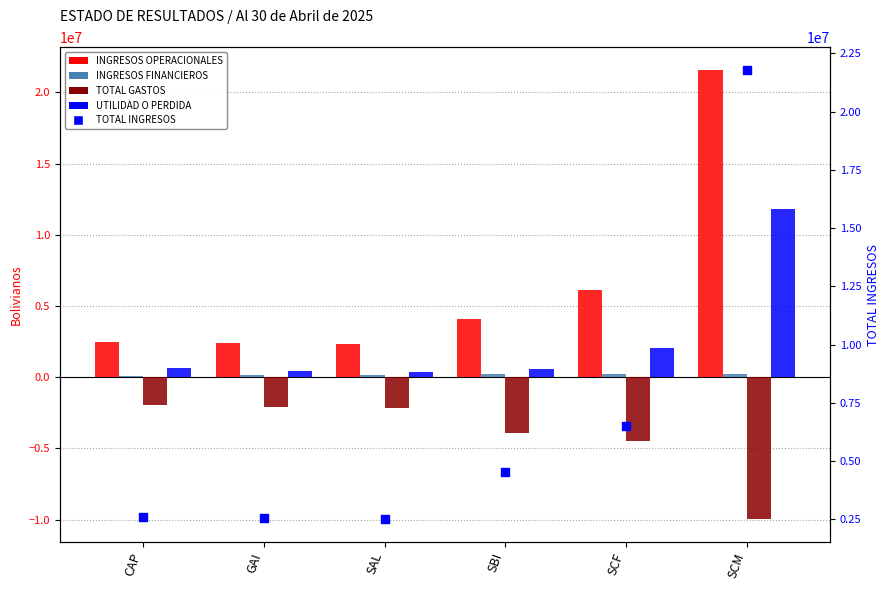

Is the value of UTILIDAD O PERDIDA at GAI greater than the value of TOTAL GASTOS at GAI?

Yes